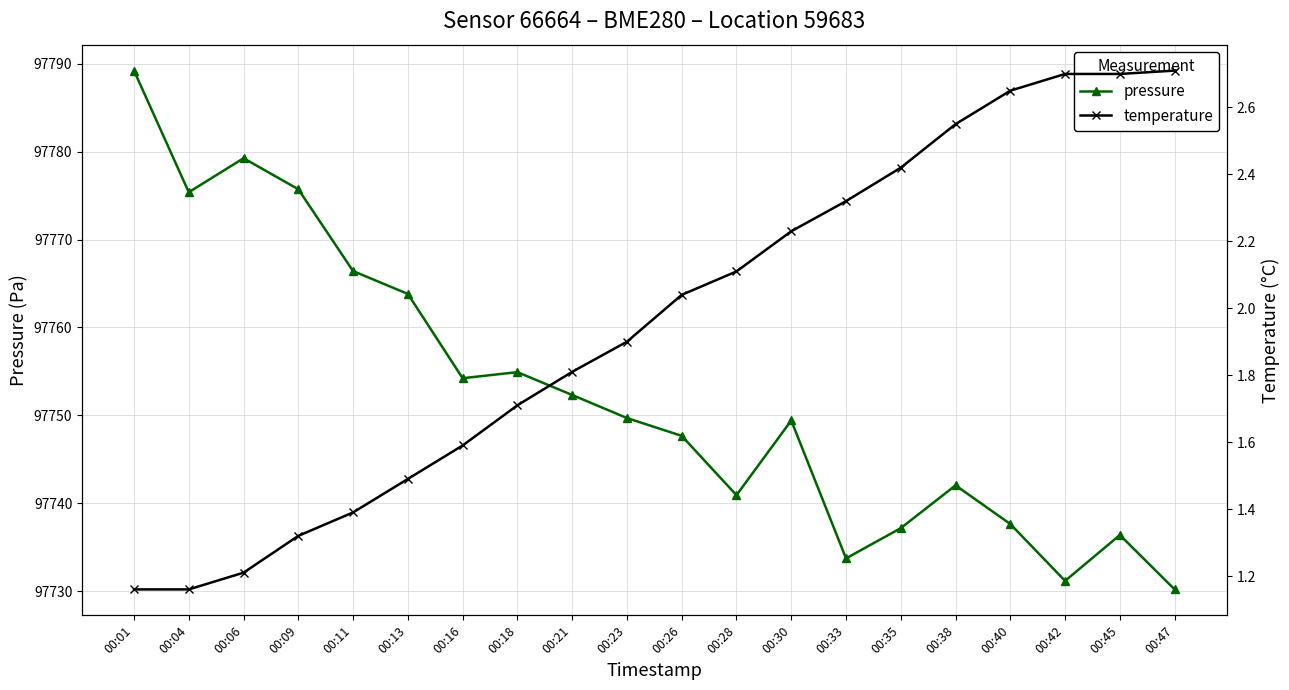

How many values in the pressure series exceed 97749?

11